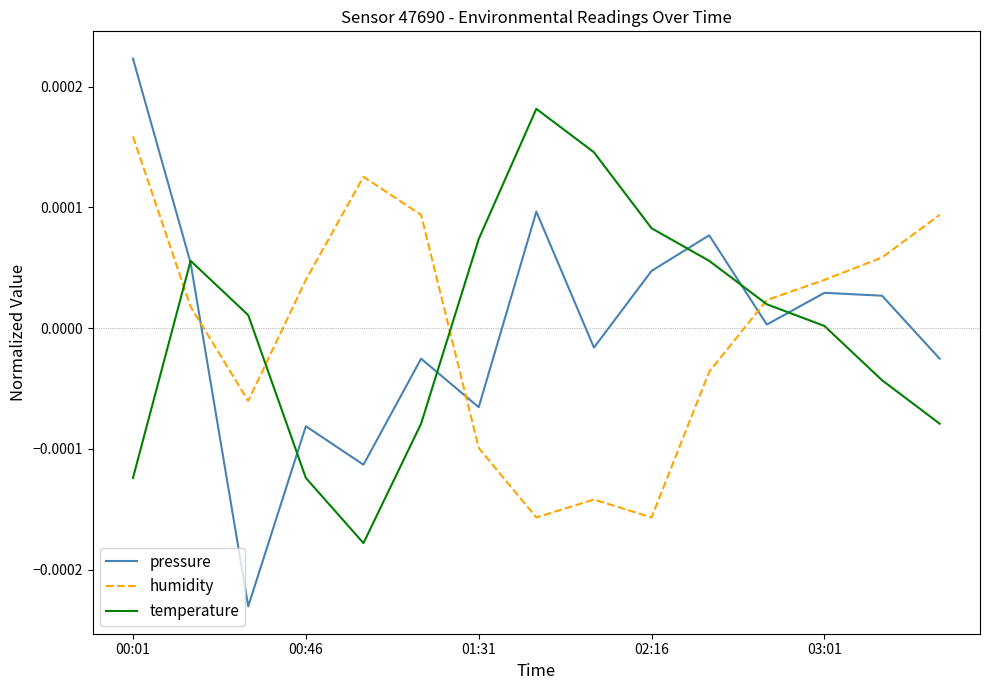

Which series ends up on top after the final intersection of pressure and humidity?

humidity